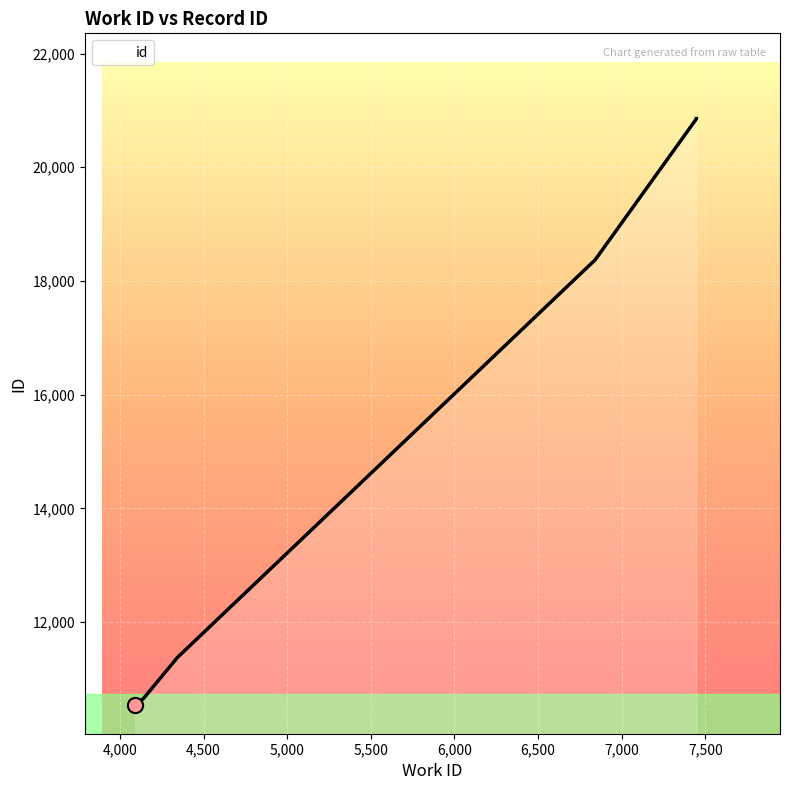

Which has a higher value, 4344 or 7447?

7447